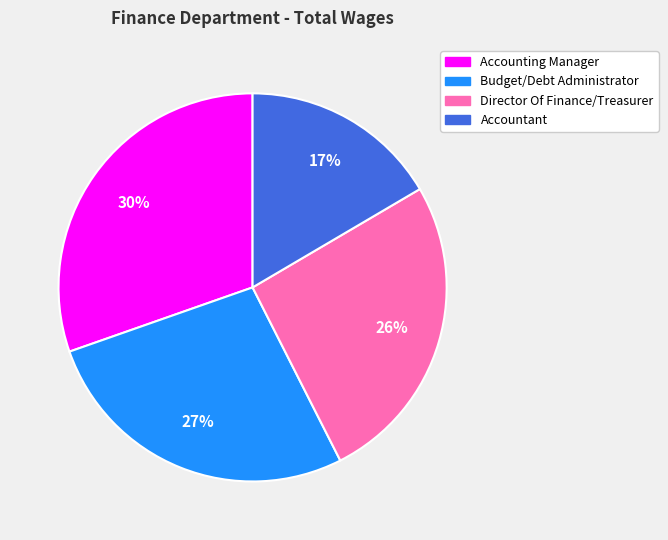

Do Accounting Manager and Accountant together represent more than half of the pie?

No